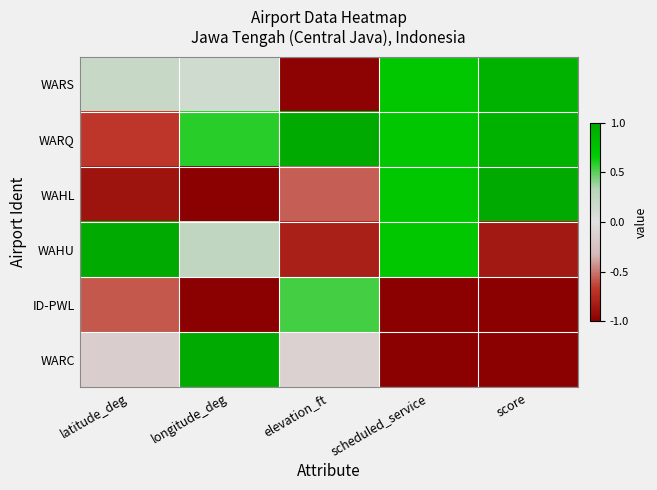

What is the maximum value shown in the chart?

1.0